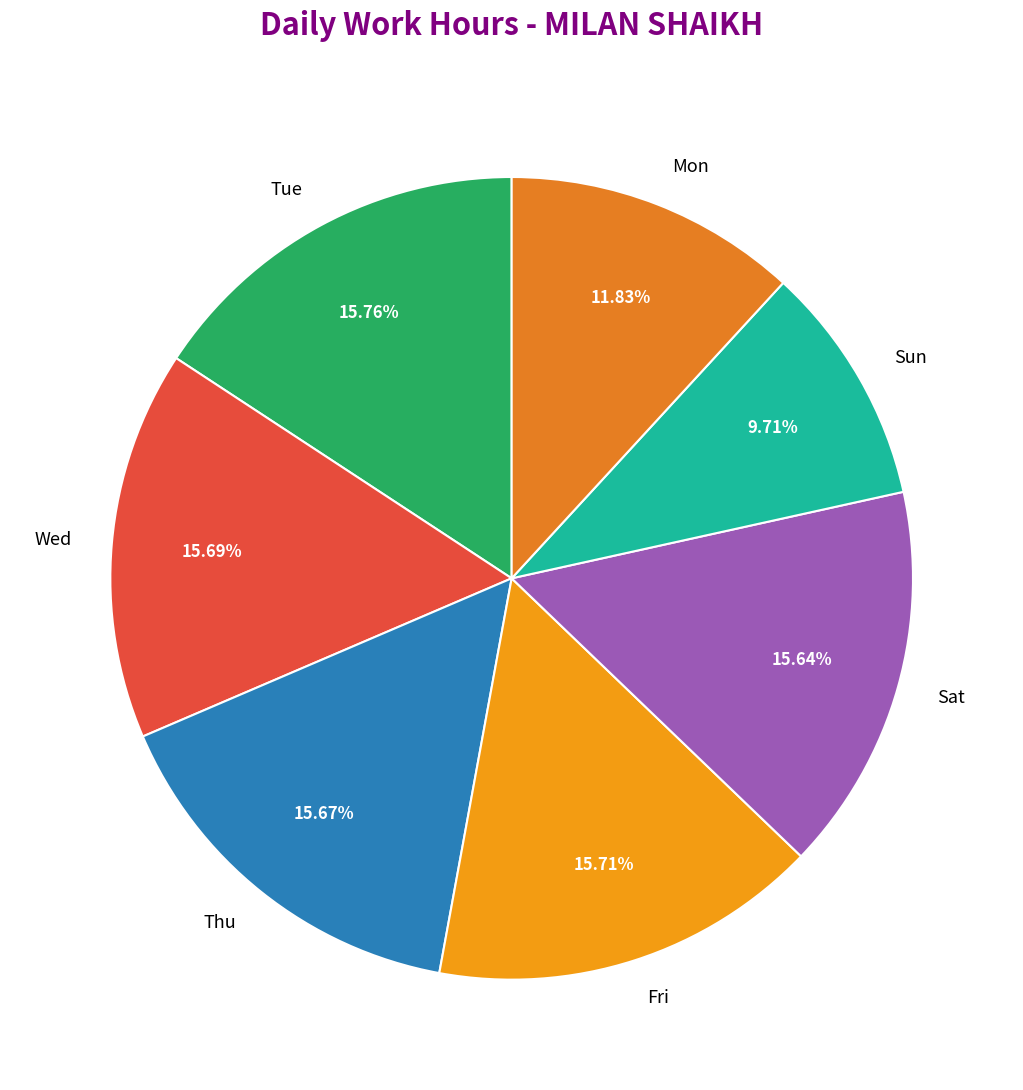

What is the smallest slice in the pie chart?

Sun